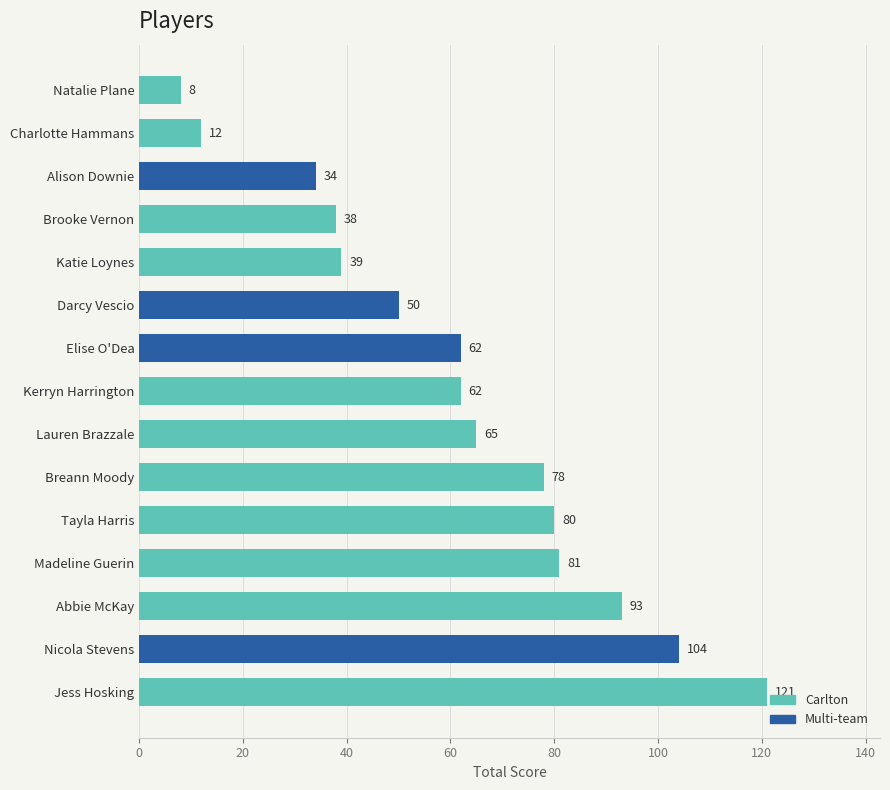

Does the chart contain stacked bars?

No